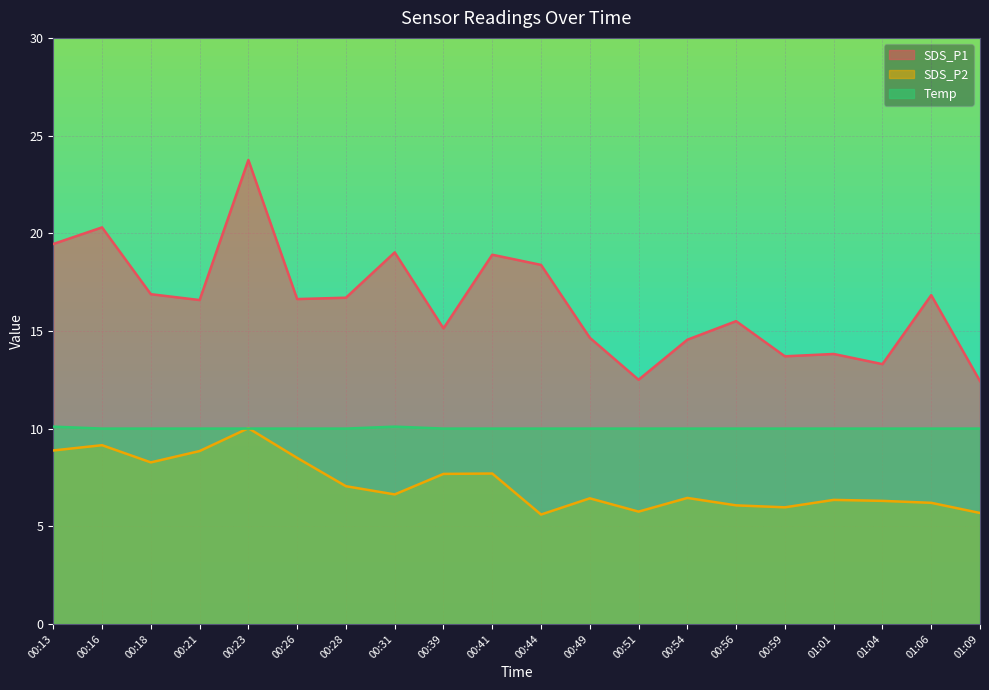

True or false: SDS_P1 has a value of 22.8 at 01:06.

False